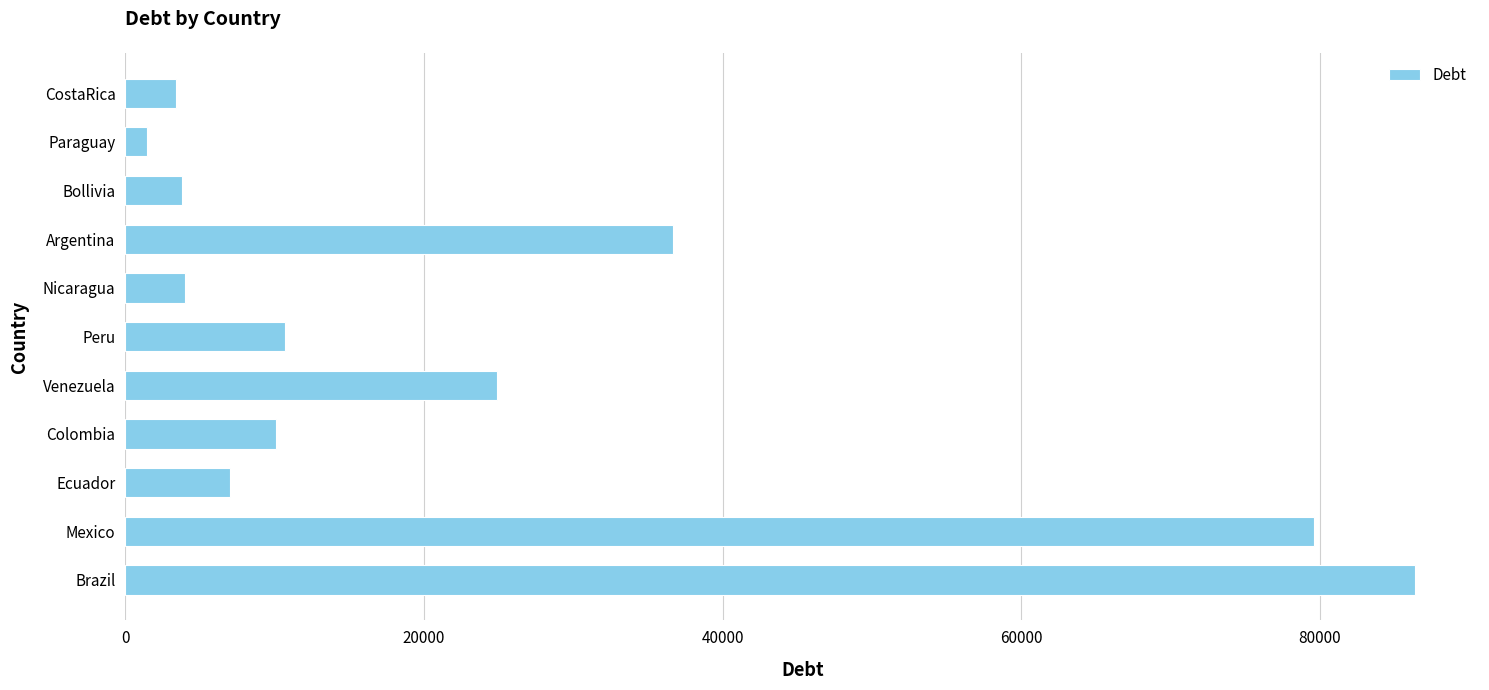

Between Ecuador and Colombia, which is larger?

Colombia